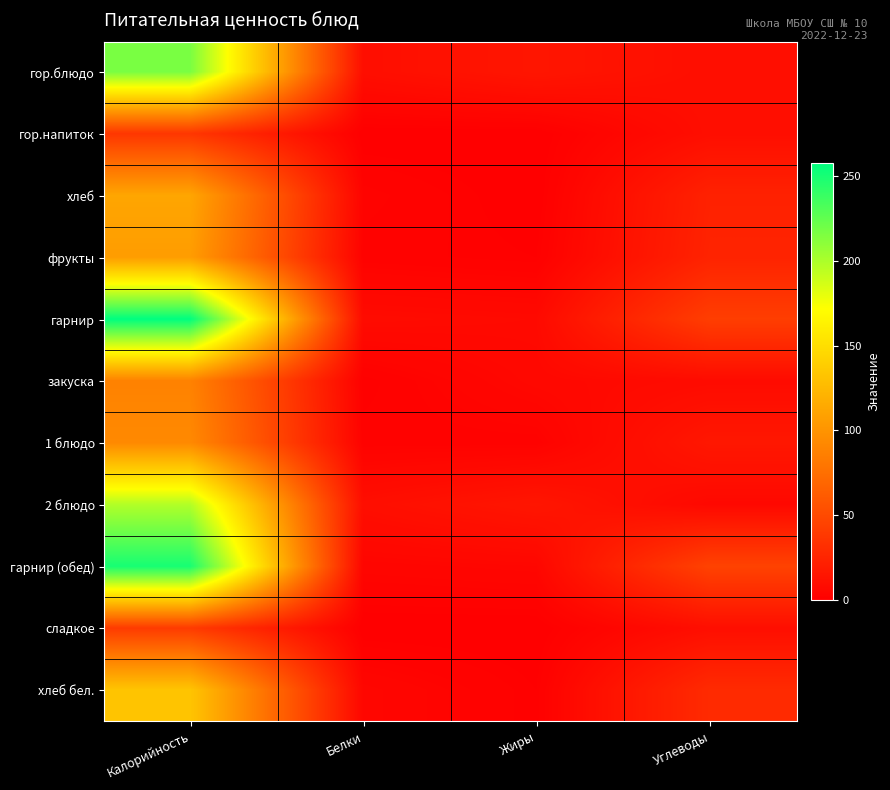

What is the maximum value shown in the chart?

258